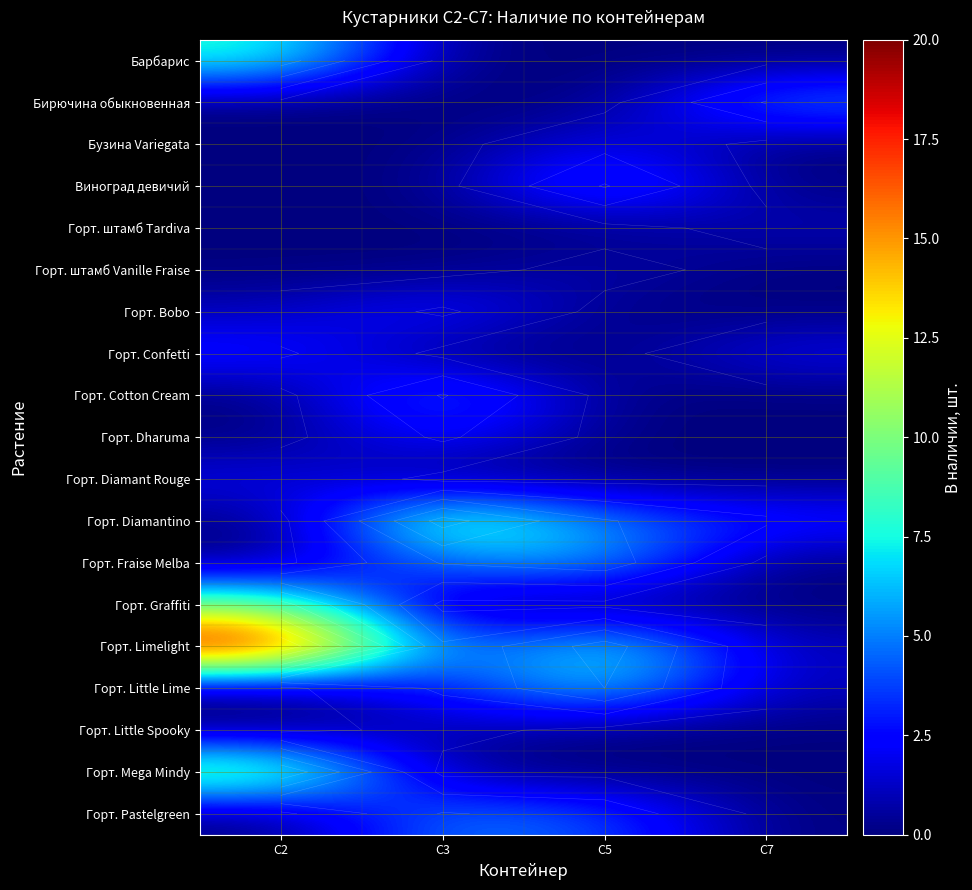

At which category is the sum across all series the highest?

С2